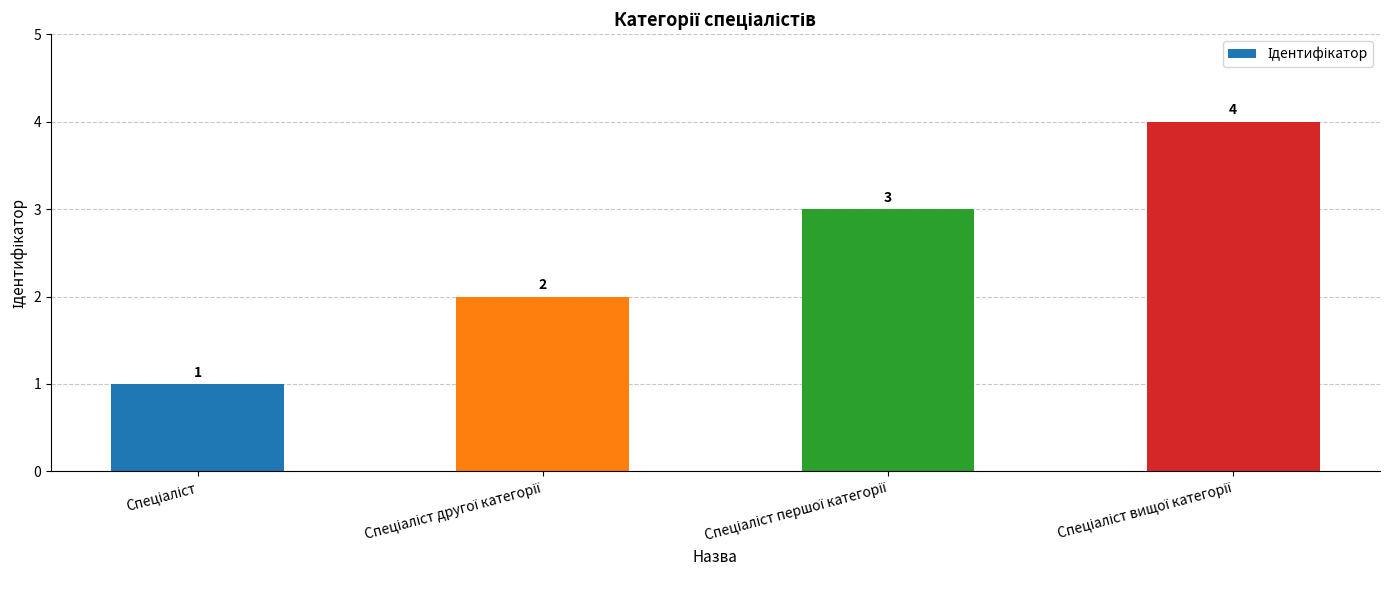

What is the sum of all values?

10